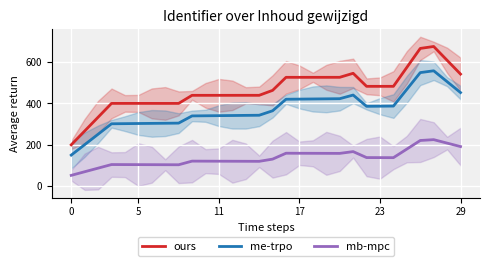

Between 14 and 23, which series saw the biggest shift?

me-trpo